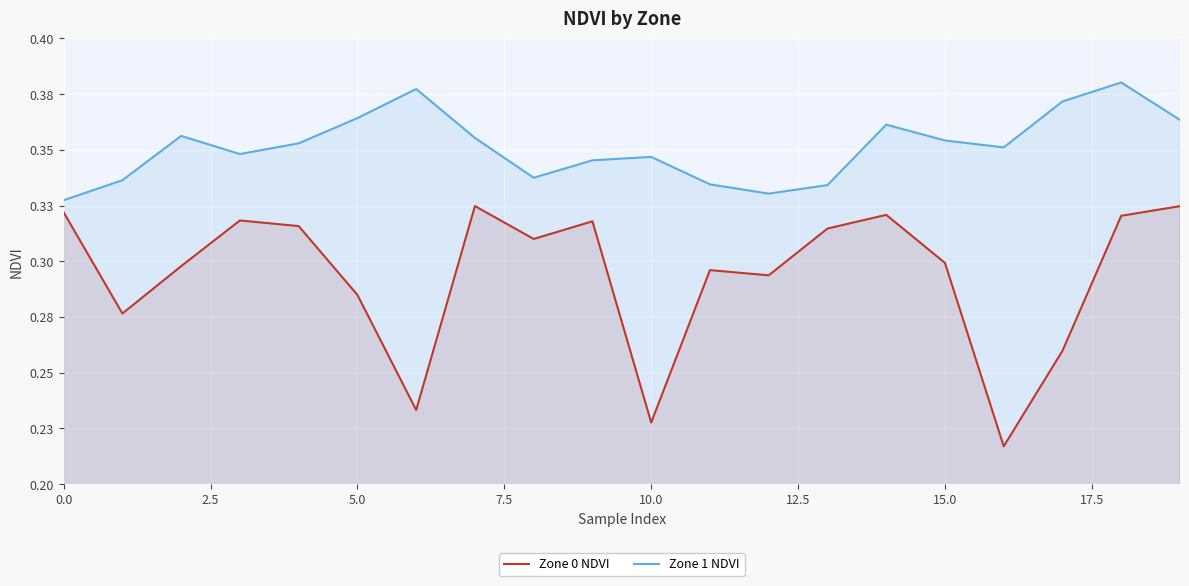

Does the chart display data point markers on the line(s)?

No